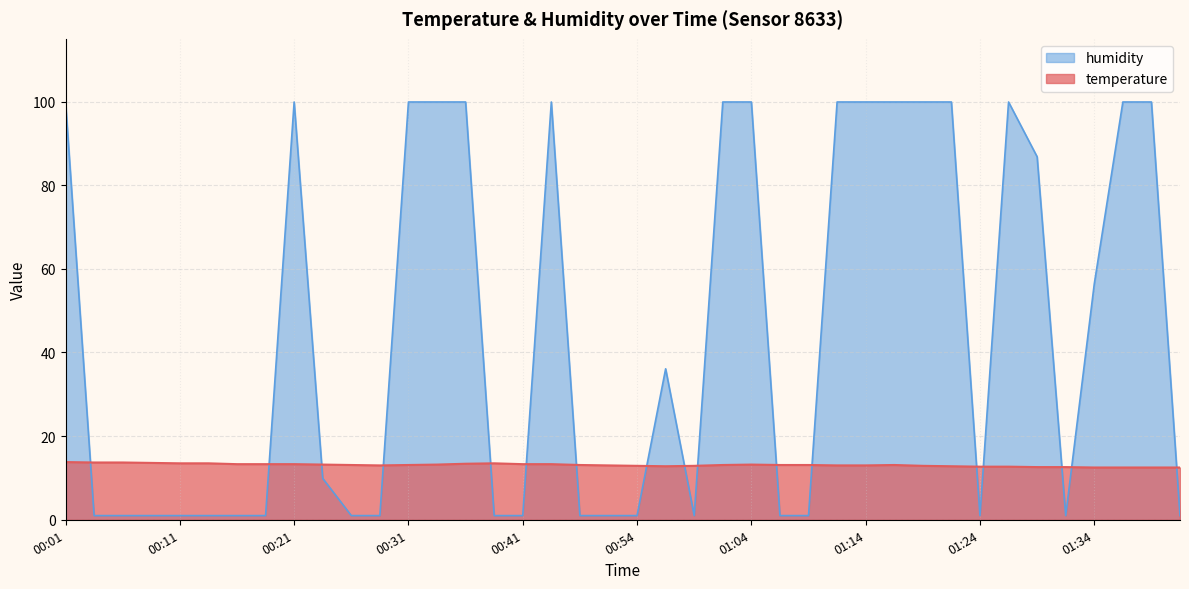

How many interior local peaks does the temperature series have?

3